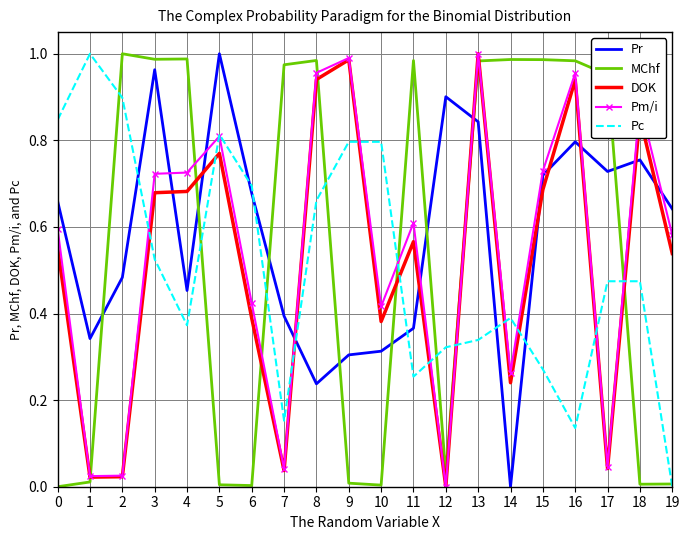

Between 3 and 14, which series saw the biggest shift?

Pr